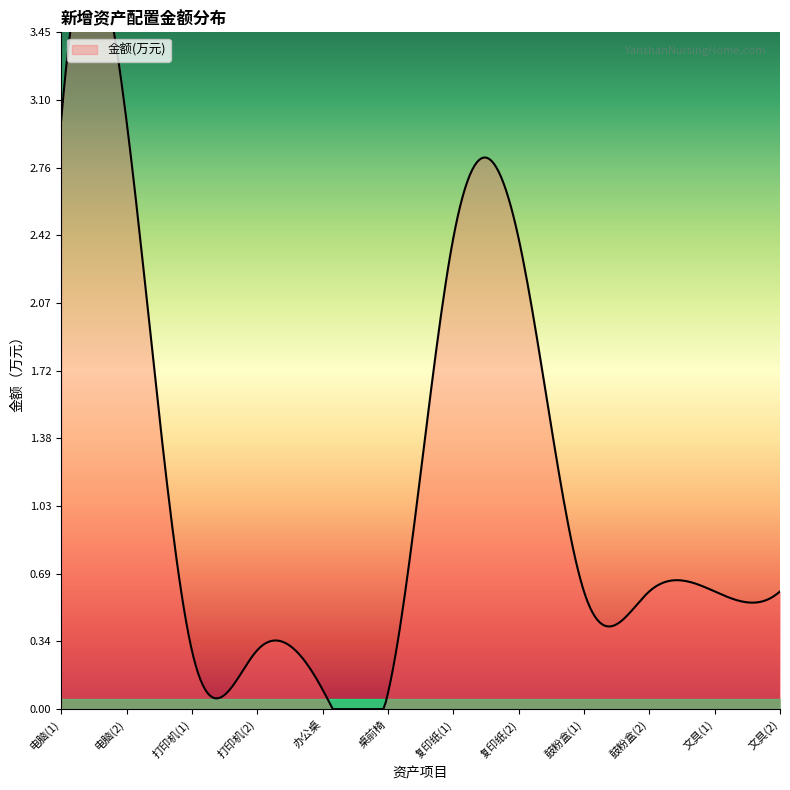

List the labels in order of value, smallest first.

桌前椅, 办公桌, 打印机(1), 打印机(2), 鼓粉盒(1), 鼓粉盒(2), 文具(1), 文具(2), 复印纸(1), 复印纸(2), 电脑(1), 电脑(2)